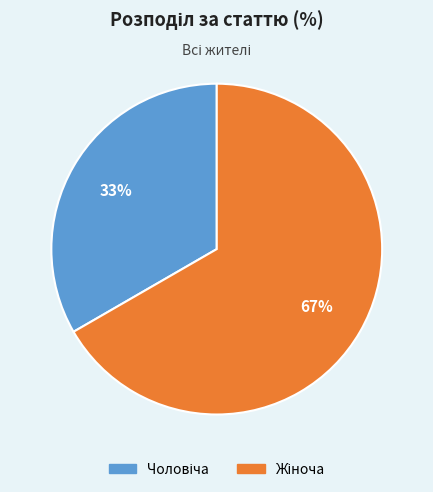

How many slices are in this pie chart?

2